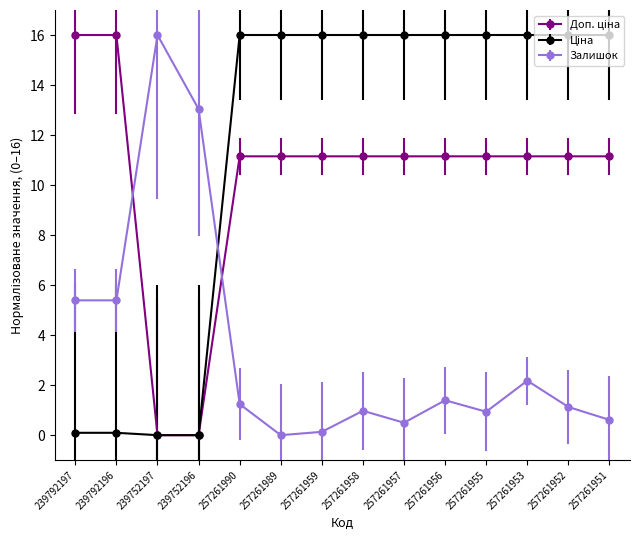

Does the chart have visible grid lines?

No